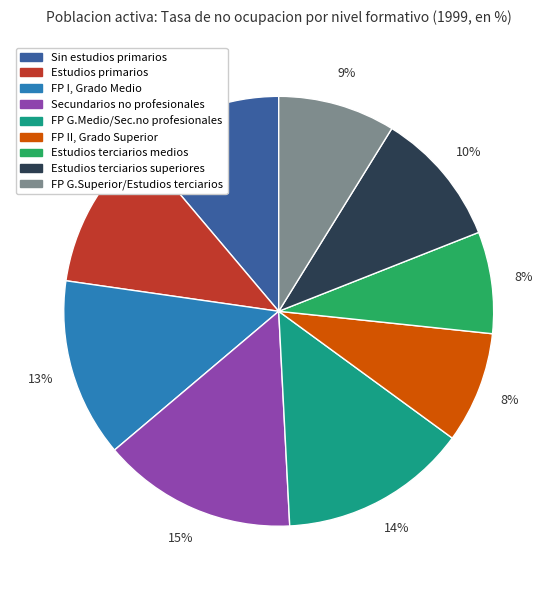

What percentage is the FP II, Grado Superior slice, to the nearest percent?

8%